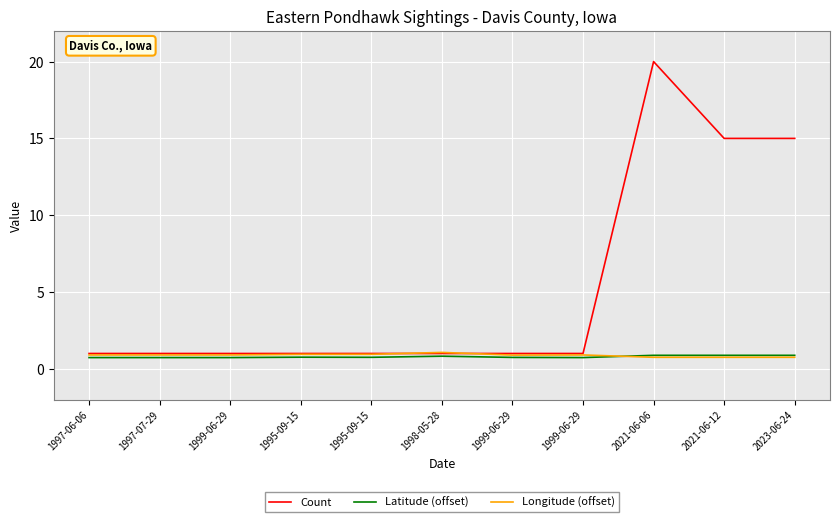

Does the chart display data point markers on the line(s)?

No